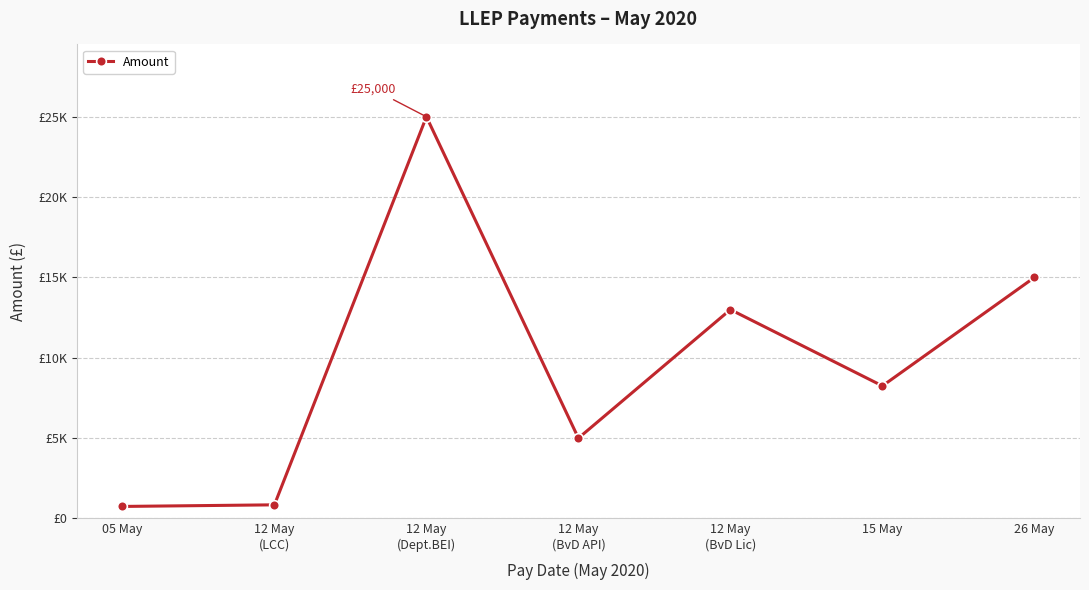

Reading right to left, what are all the values shown in this chart?

26 May=15000	15 May=8250	12 May
(BvD Lic)=13000	12 May
(BvD API)=5000	12 May
(Dept.BEI)=25000	12 May
(LCC)=850	05 May=750